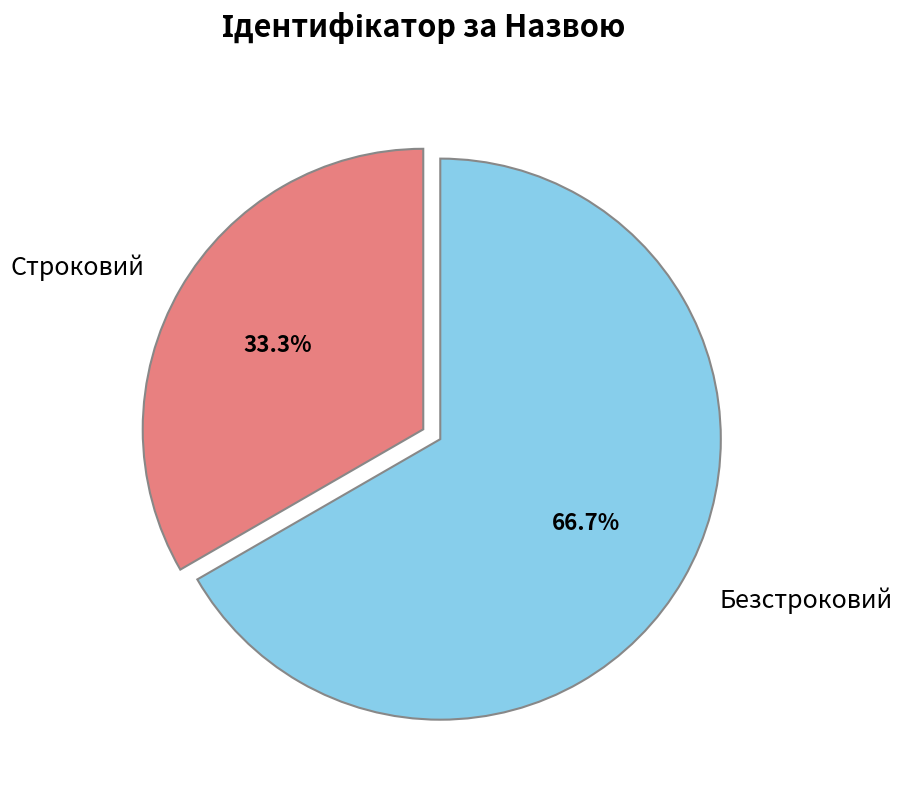

What percentage is the Безстроковий slice, to the nearest percent?

67%